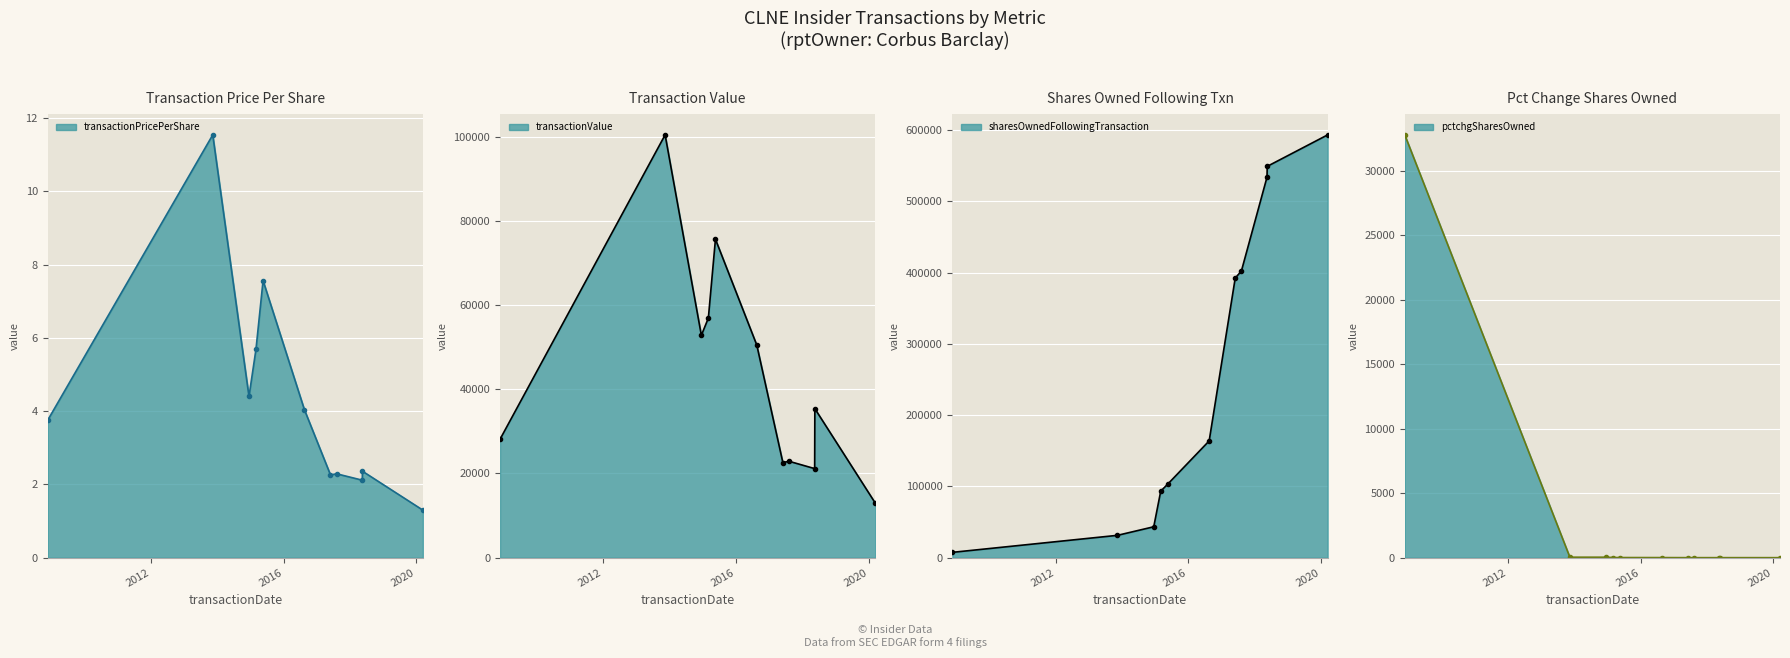

What is the label of the 5th point from the left?

2015-05-20